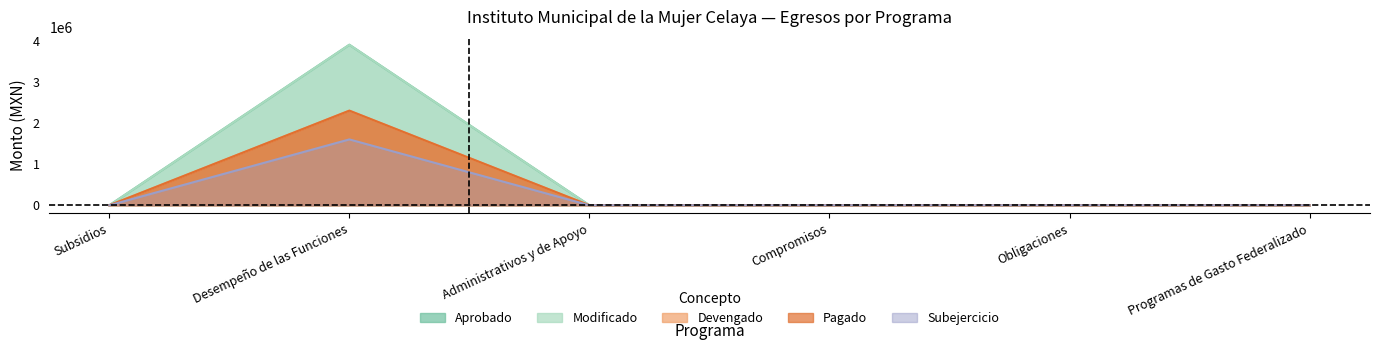

How many positive values does the Subejercicio series have?

1